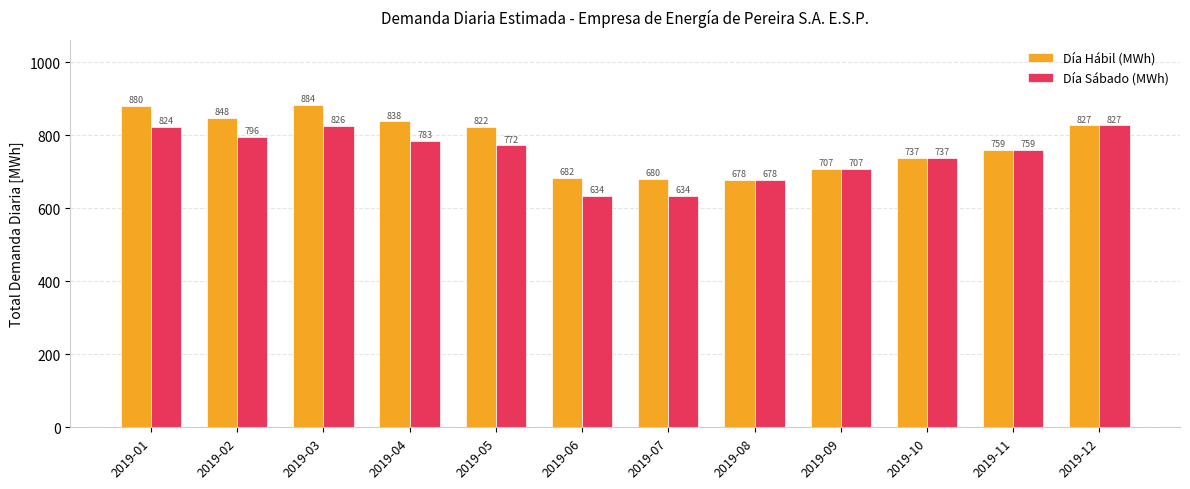

What is the difference between the maximum and minimum values in the Día Hábil (MWh) series?

205.6